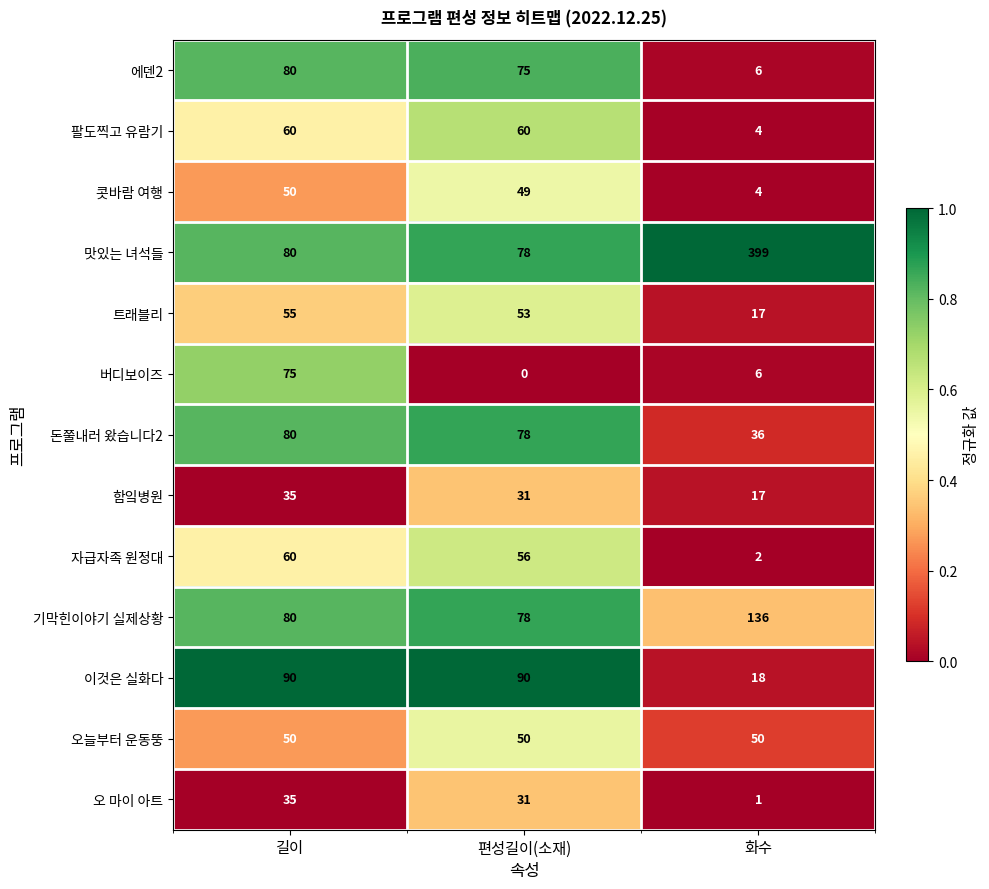

At which label does 오 마이 아트 first exceed 31?

길이